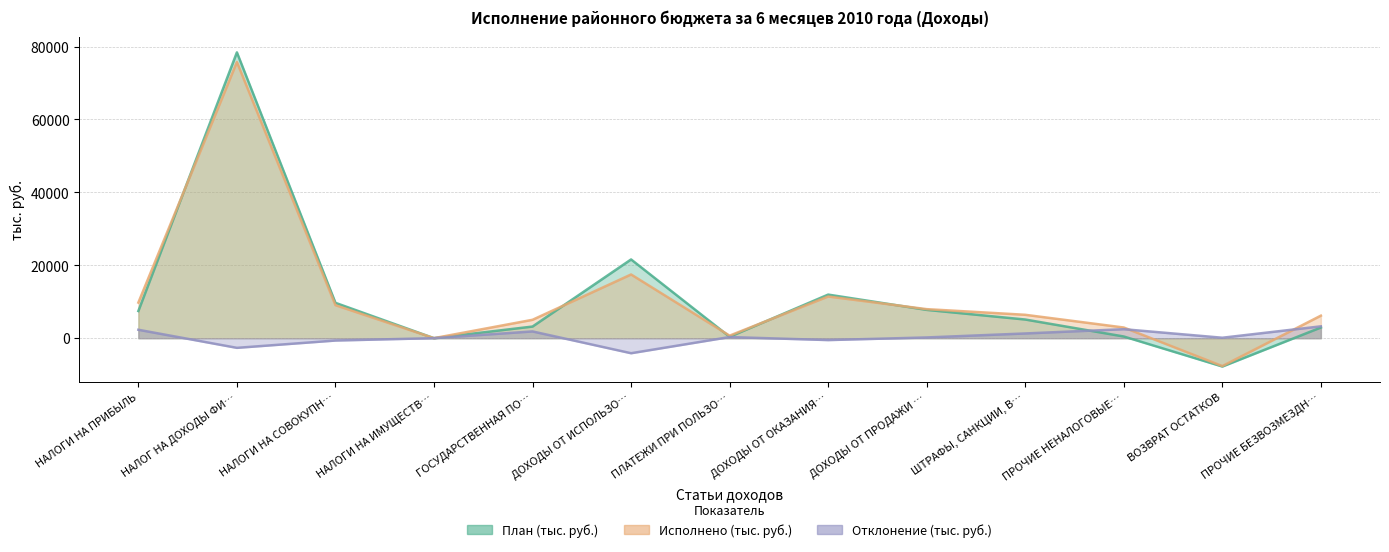

At how many categories does at least one series exceed 35430?

1